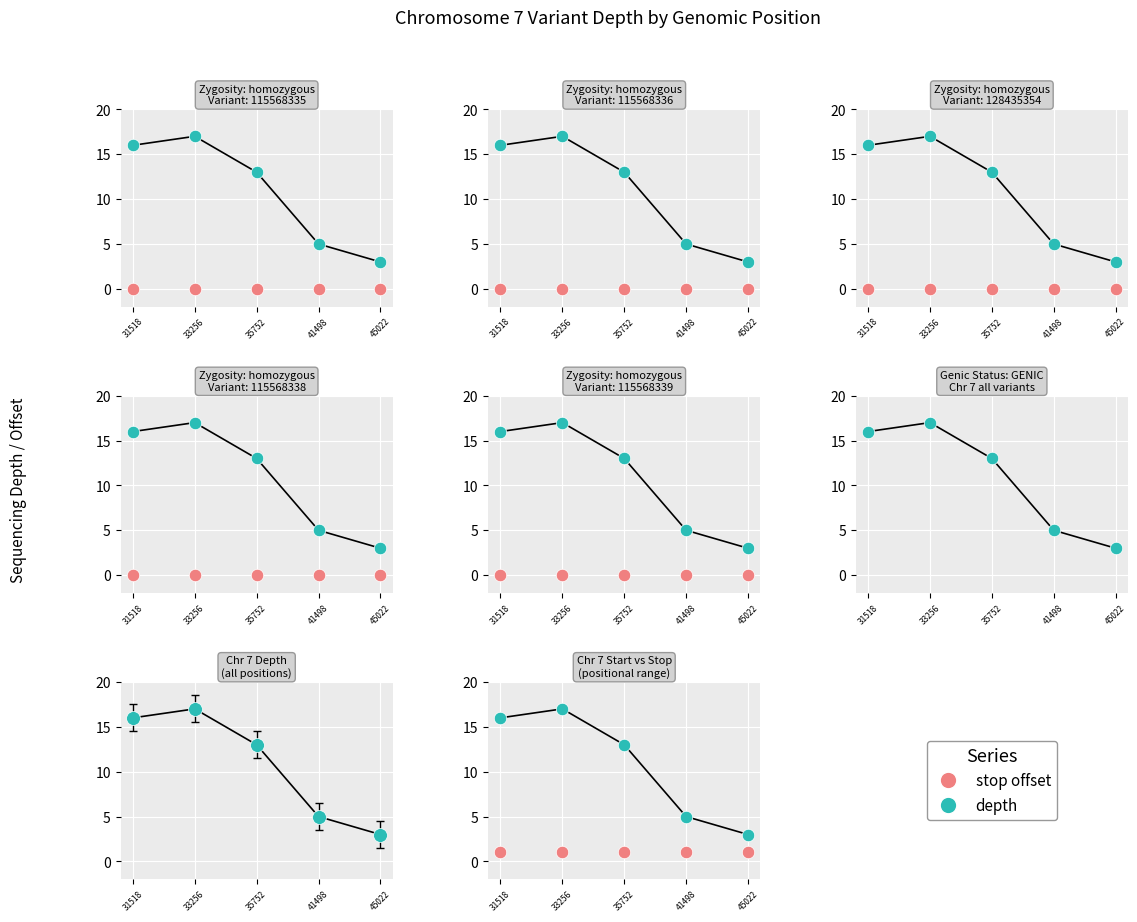

Which series contains the lowest Y value?

stop offset